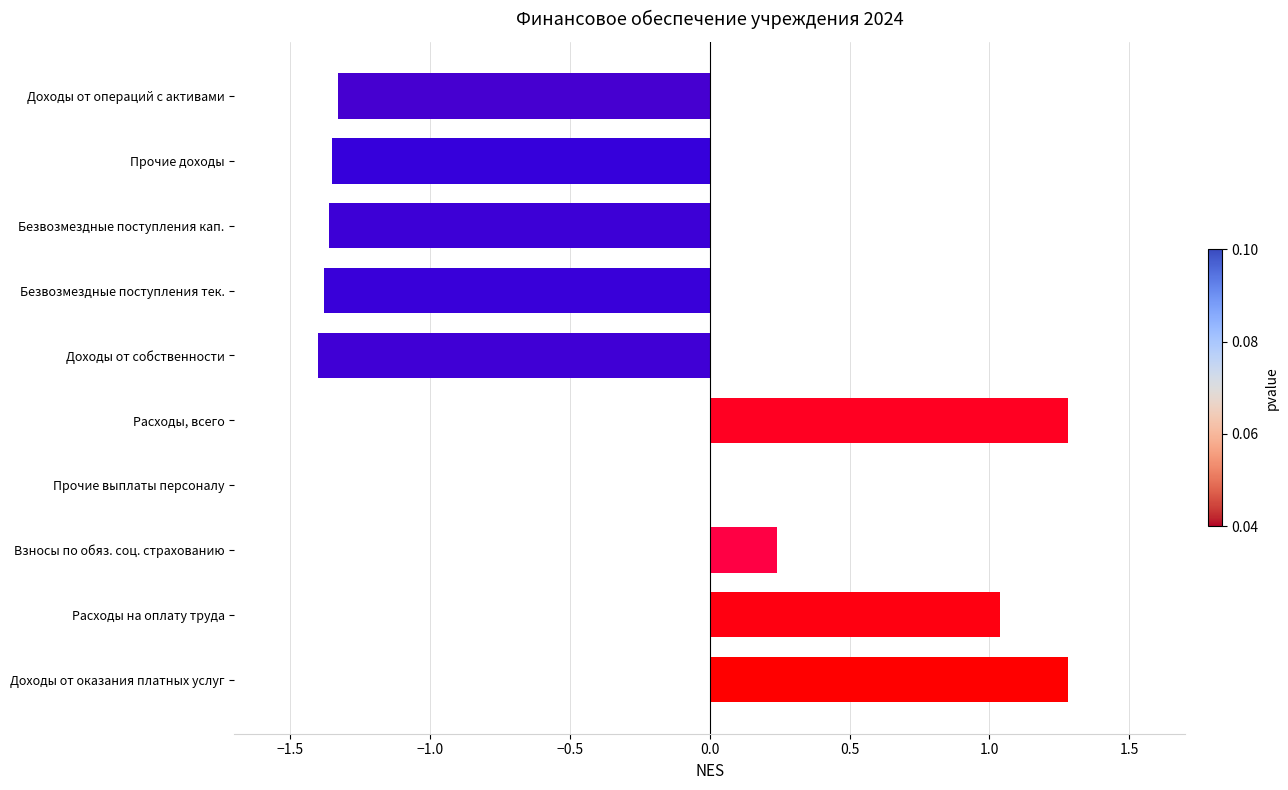

Count the number of data series in this chart.

1